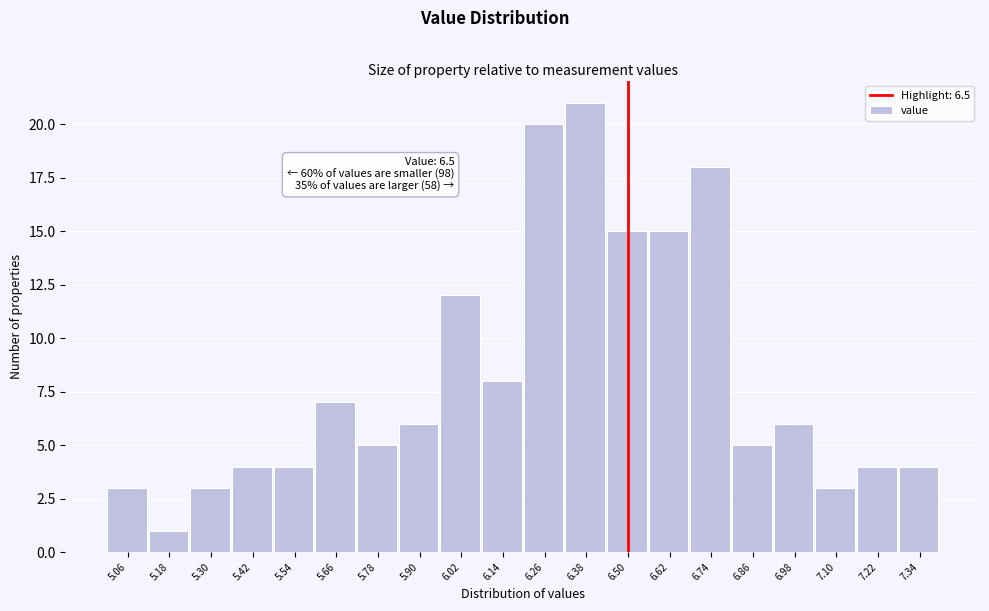

Which range on the x-axis has the tallest bar?

6.32 to 6.44